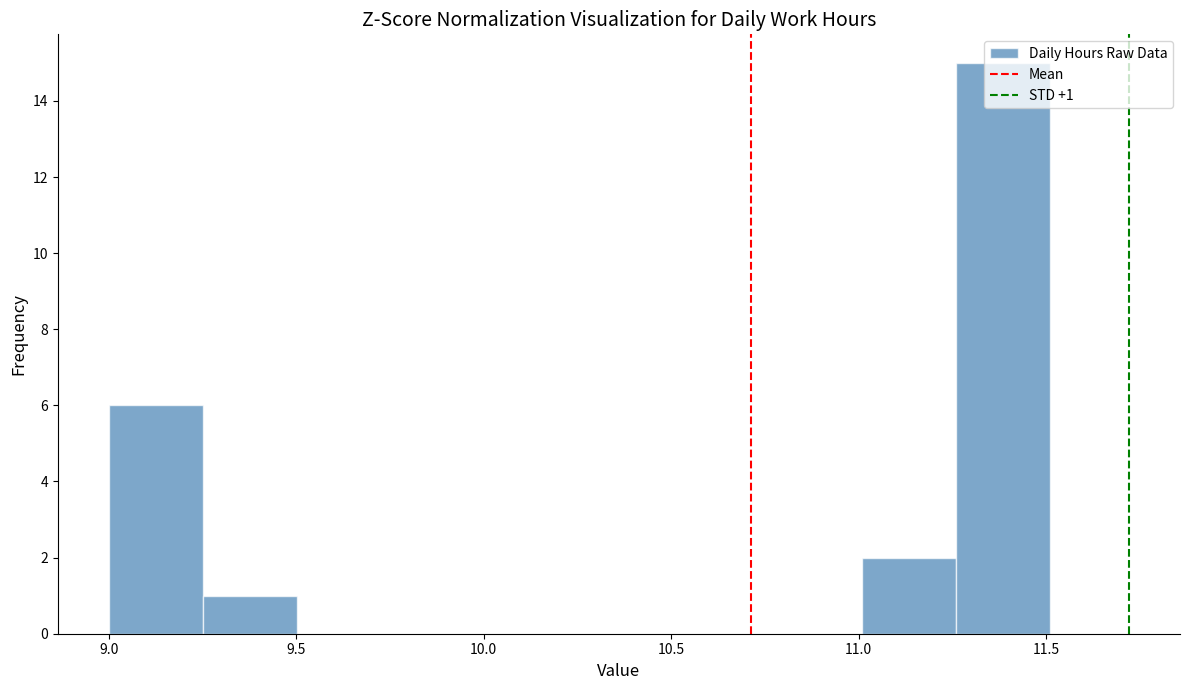

Over which range of the x-axis is the bar tallest?

11.25 to 11.50